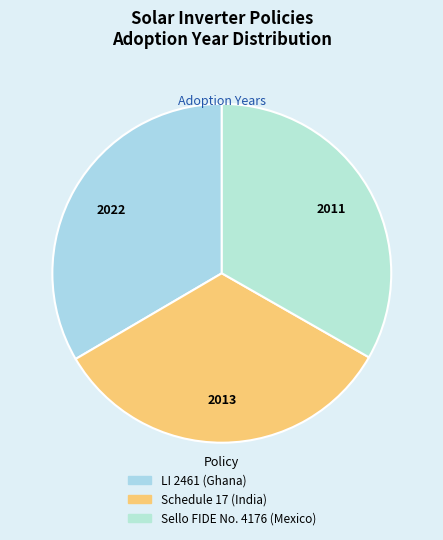

What percentage do LI 2461 (Ghana) and Sello FIDE No. 4176 (Mexico) together represent?

66.7%